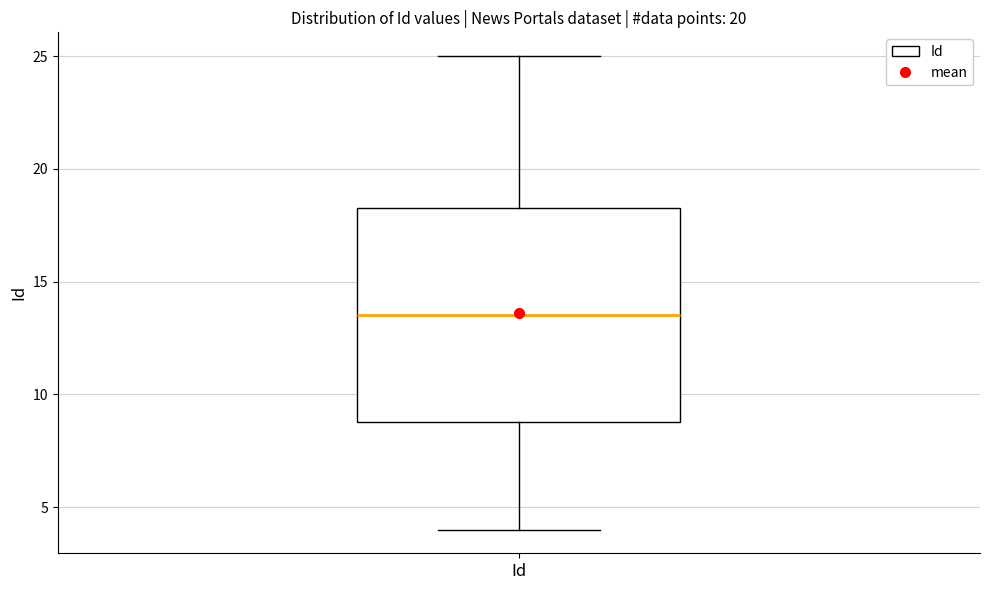

Transcribe this box plot: give where the median line is, the range the box spans, and where the two whiskers end, as read against the y-axis. The values are not printed on the chart, so give them approximately, as read against the axis.

median 13.5, box 9.0 to 18.5, whiskers 4.0 to 25.0